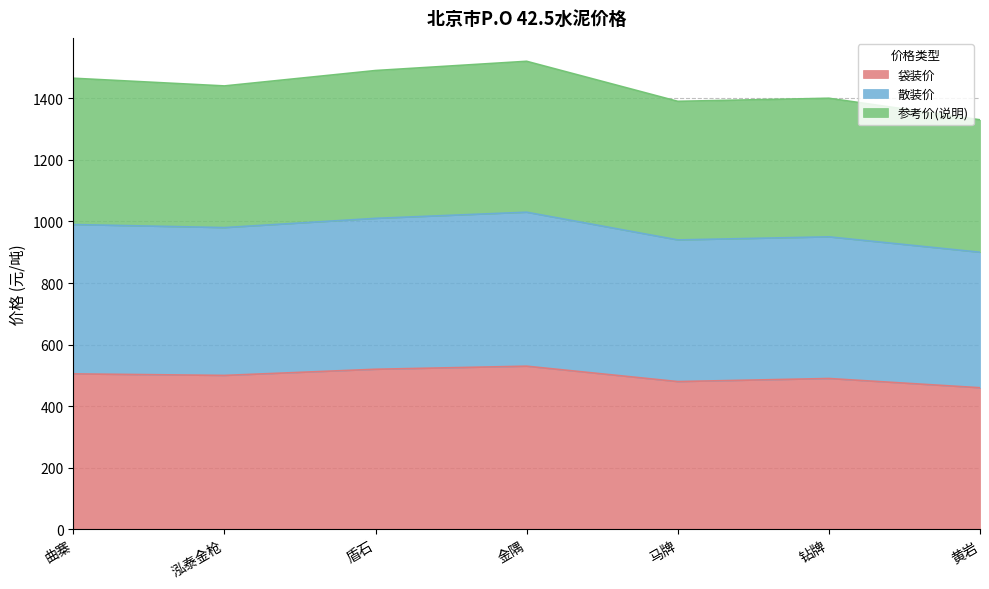

Rank the series by their average value, from highest to lowest.

参考价(说明), 散装价, 袋装价